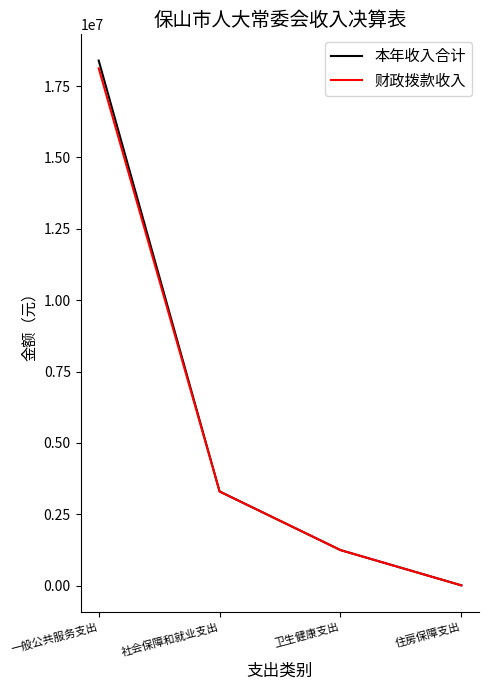

What is the highest value of the 财政拨款收入 series?

18122520.0